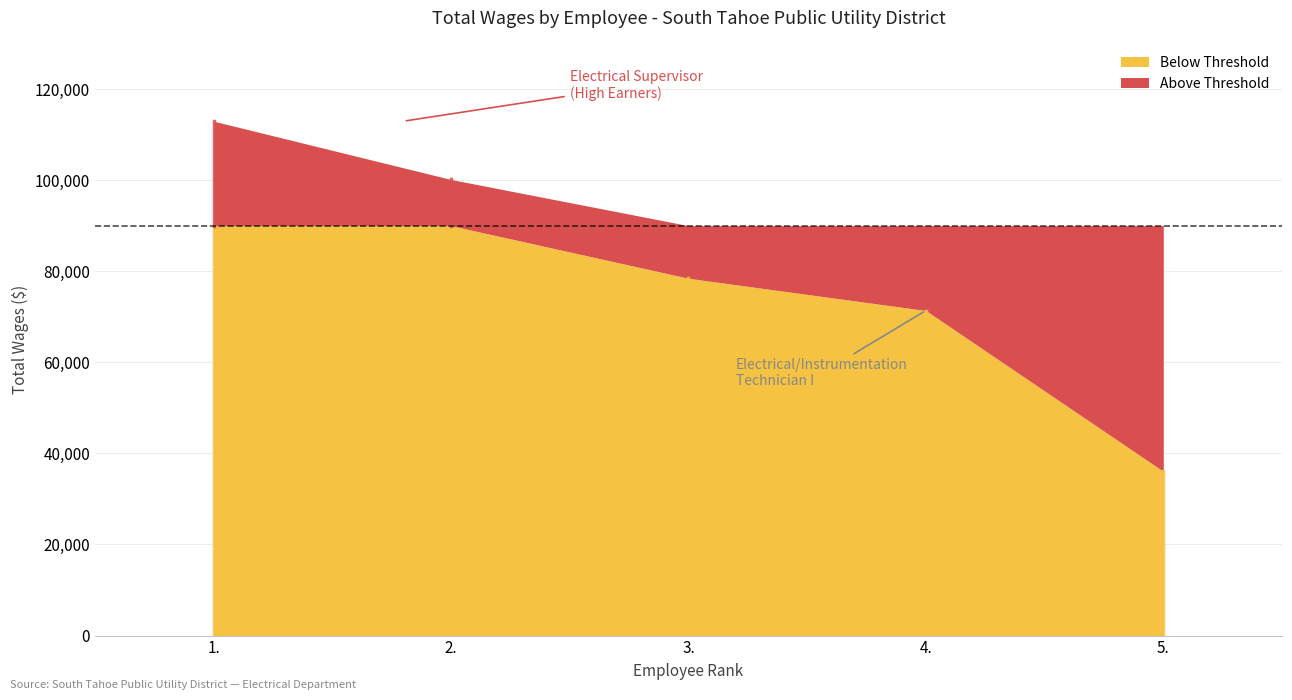

What is the label of the 1st point from the right?

5.